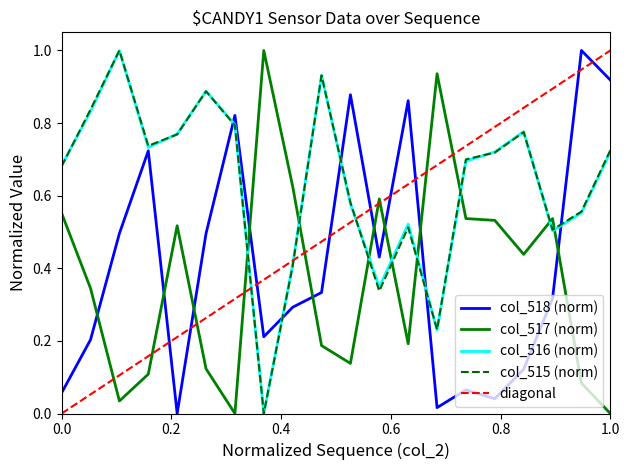

Where is the first local minimum for col_515?

27473